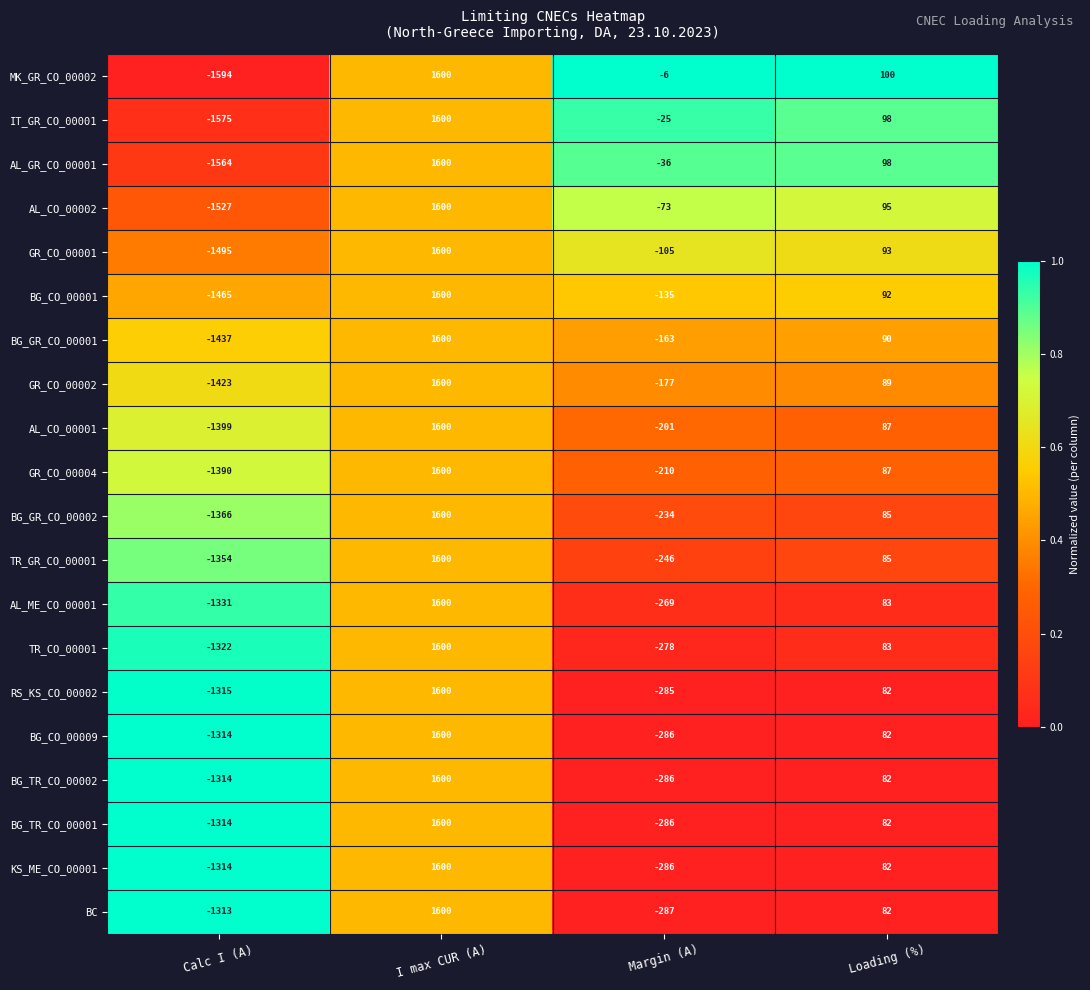

What is the difference between the maximum and second lowest values in the MK_GR_CO_00002 series?

1606